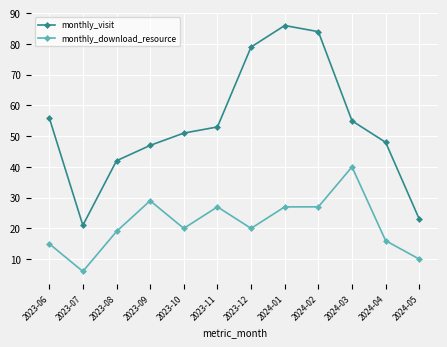

At 2024-04, list the series in order from largest to smallest.

monthly_visit, monthly_download_resource